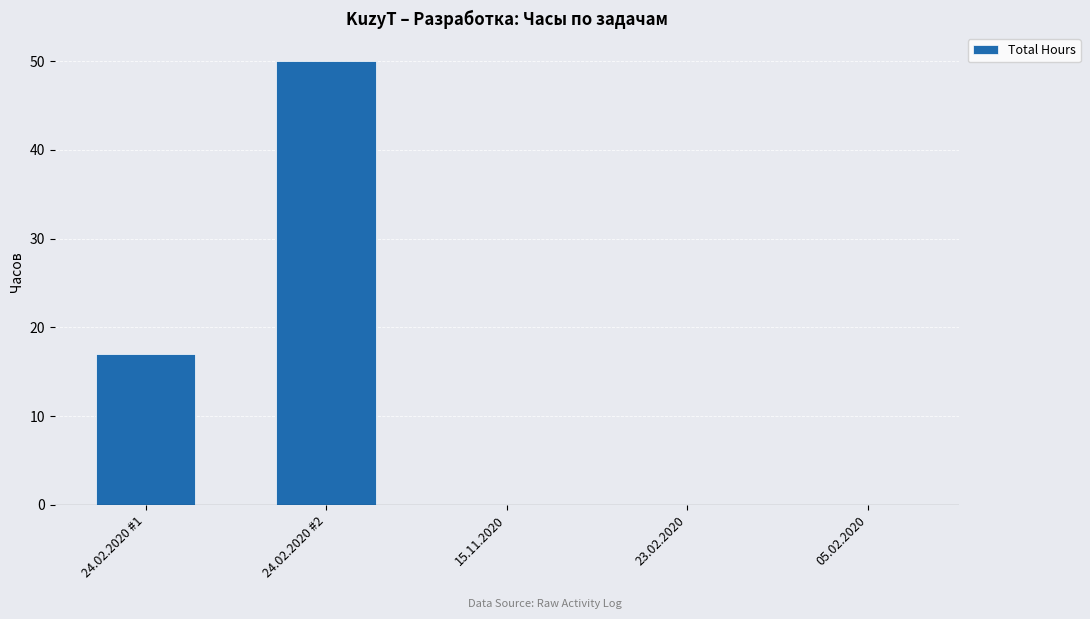

Does the chart contain stacked bars?

No